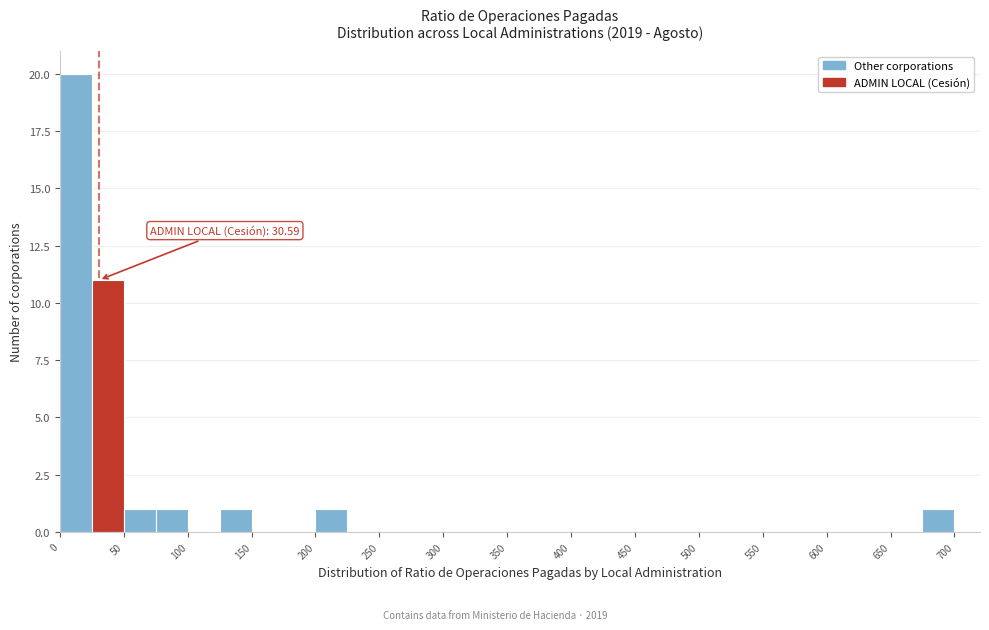

Which range on the x-axis has the tallest bar?

0 to 25